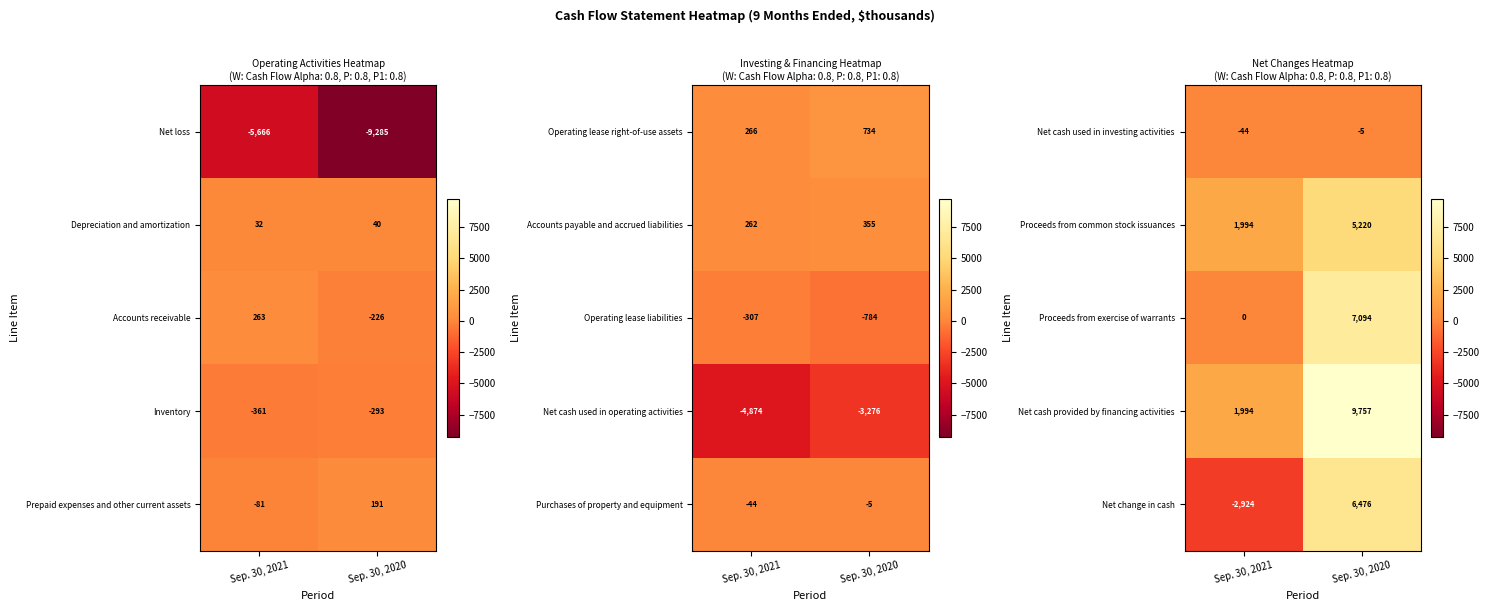

At which label does Net cash used in investing activities reach its peak?

Sep. 30, 2020